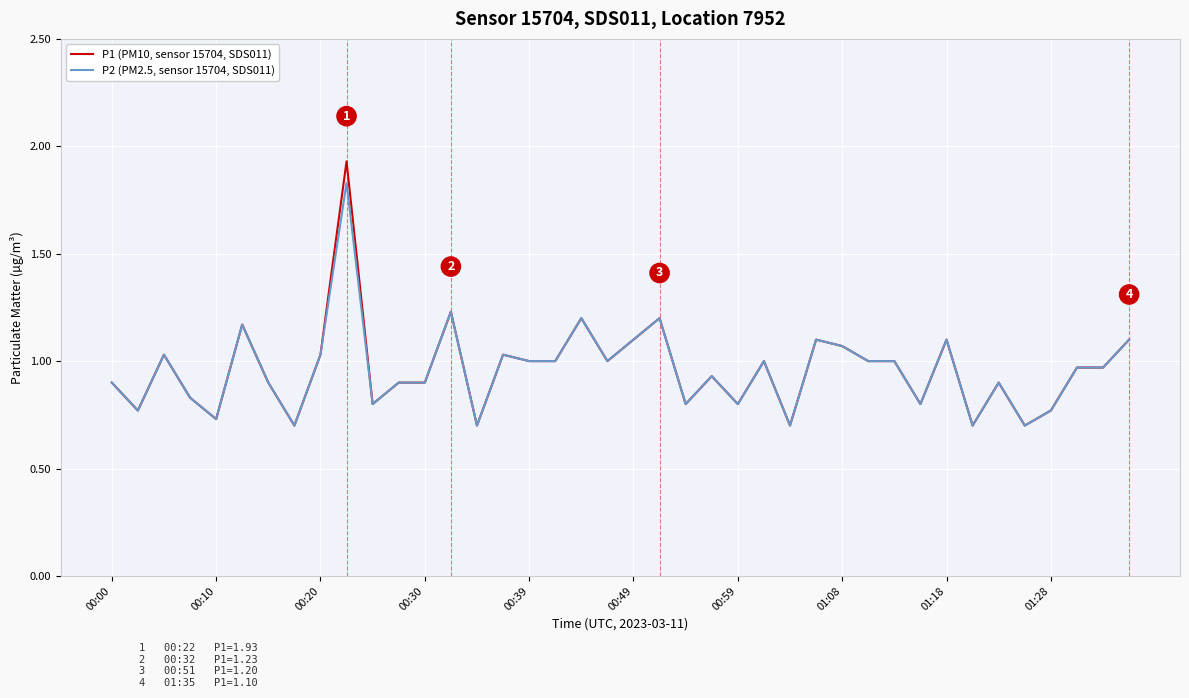

List the series in order of their peak value, lowest first.

P2 (PM2.5, sensor 15704, SDS011), P1 (PM10, sensor 15704, SDS011)